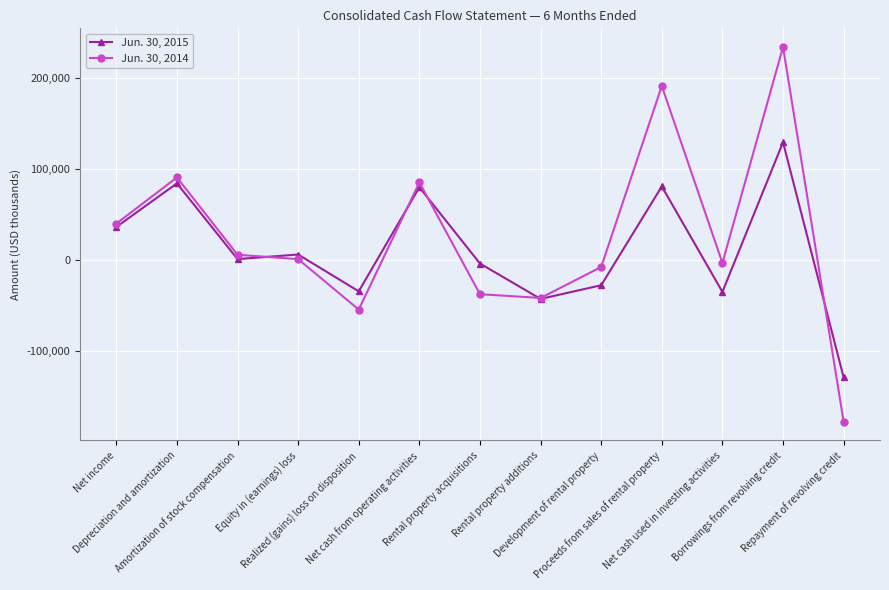

What is the difference between the maximum and minimum values in the Jun. 30, 2015 series?

258000